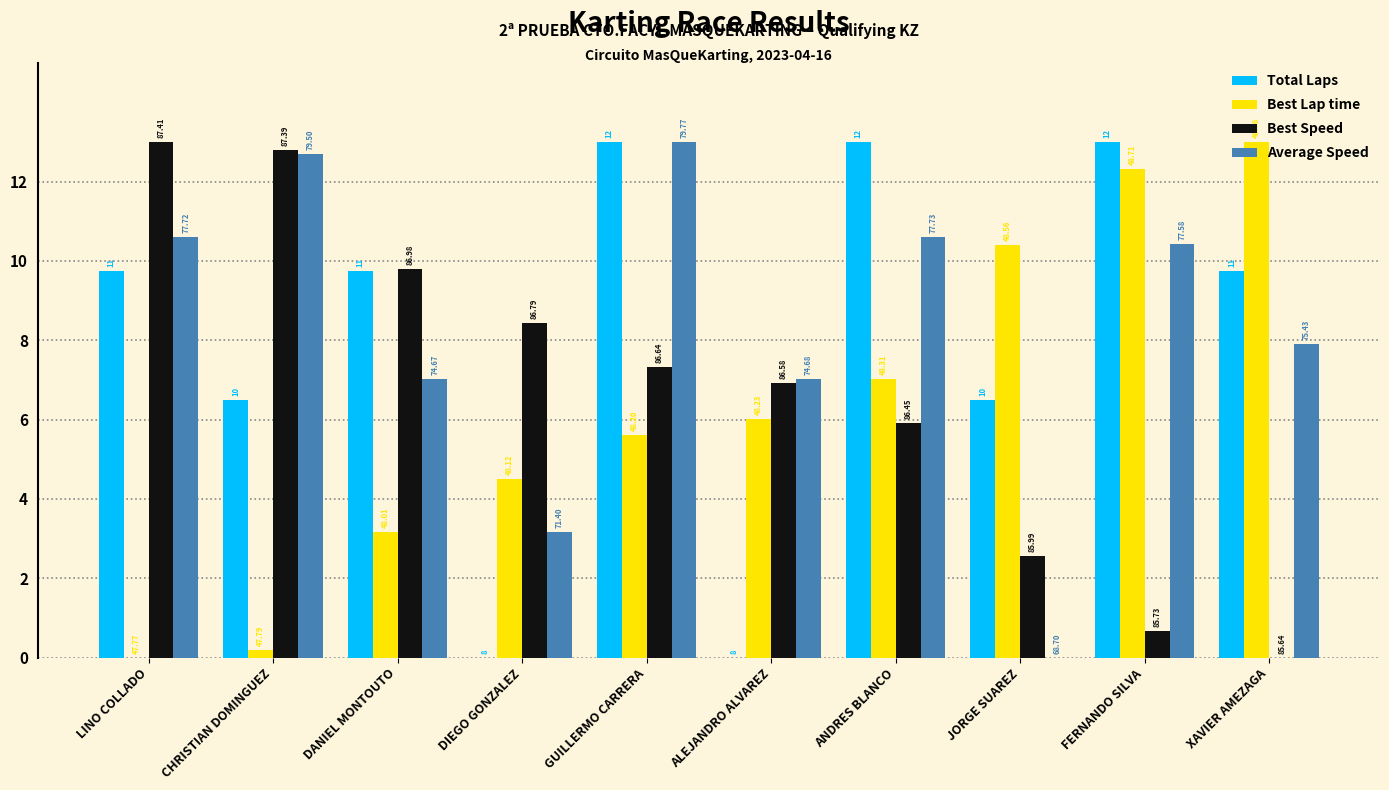

What are all the series names shown in the legend?

Total Laps, Best Lap time, Best Speed, Average Speed